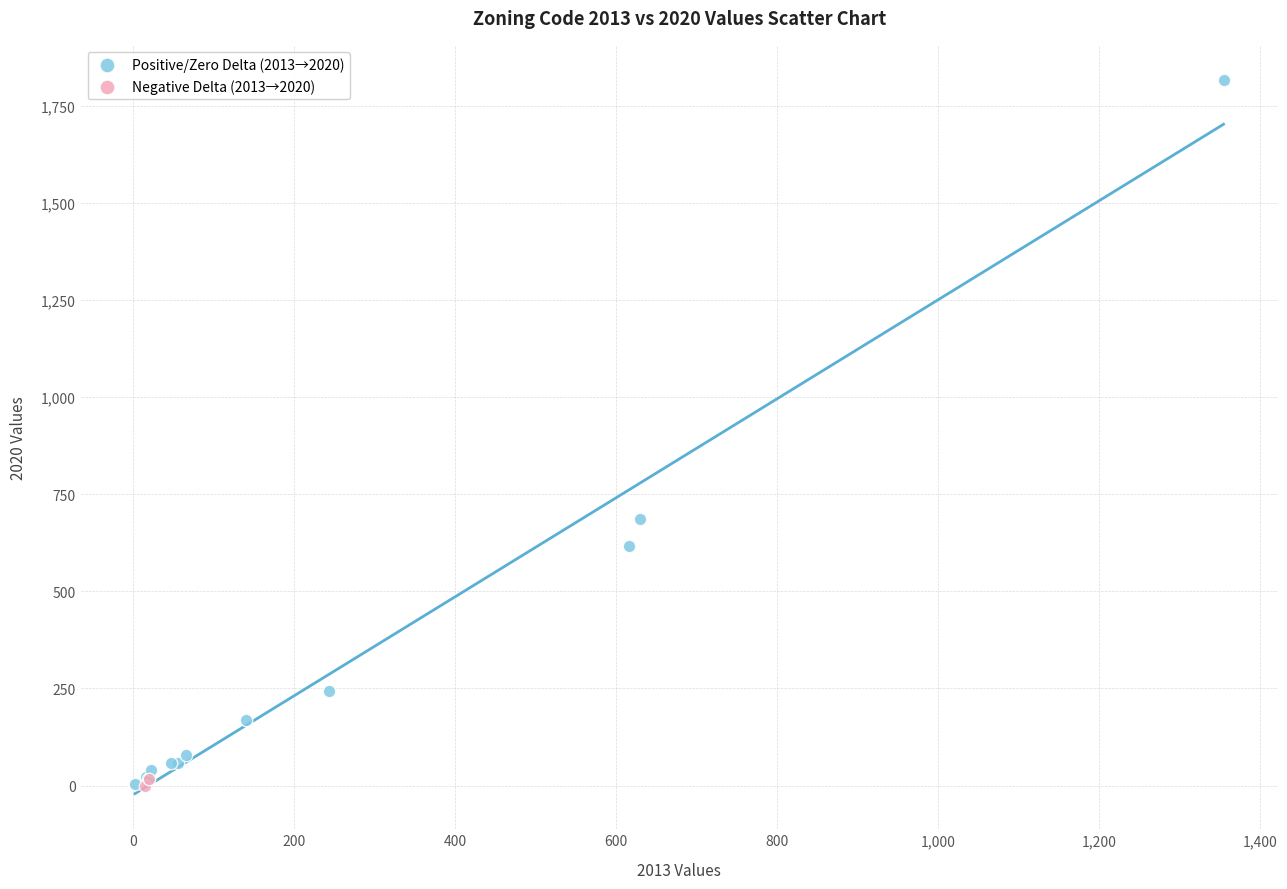

What are all the series names shown in the legend?

Positive/Zero Delta (2013→2020), Negative Delta (2013→2020)